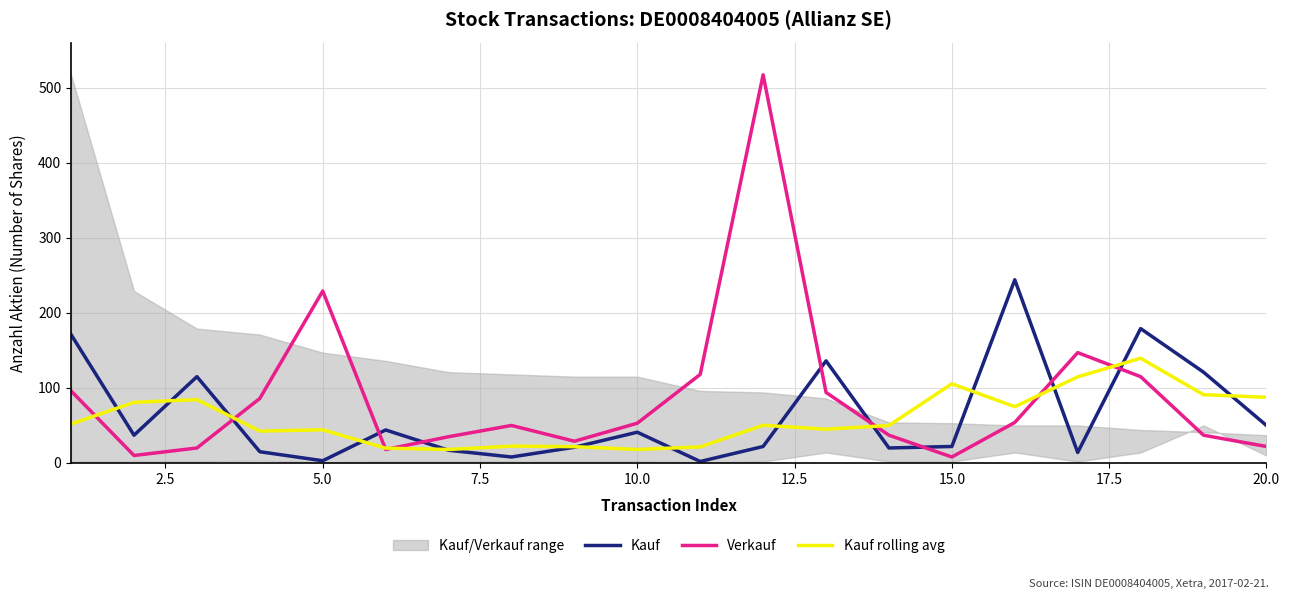

Reading right to left, what are all the values shown in this chart?

Kauf: 50.0	121.0	179.0	14.0	244.0	22.0	20.0	136.0	22.0	2.0	41.0	21.0	8.0	17.0	44.0	3.0	15.0	115.0	37.0	171.0
Verkauf: 22.0	37.0	115.0	147.0	54.0	8.0	37.0	94.0	517.0	118.0	53.0	29.0	50.0	35.0	18.0	229.0	86.0	20.0	10.0	96.0
Kauf rolling avg: 87.5	91.0	139.5	114.8	75.0	105.5	50.0	45.0	50.2	21.5	18.0	21.8	22.5	18.0	19.8	44.2	42.5	84.5	80.8	52.0